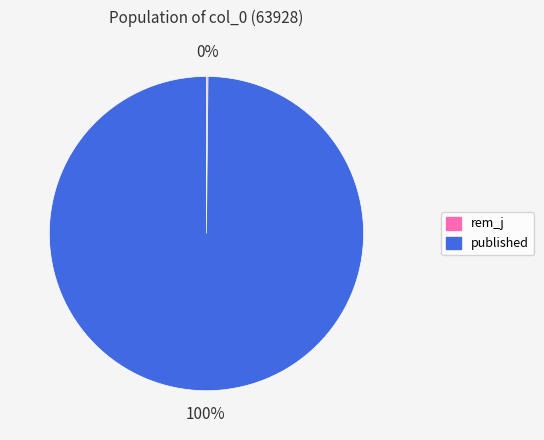

To the nearest percent, what is the average slice percentage?

50%